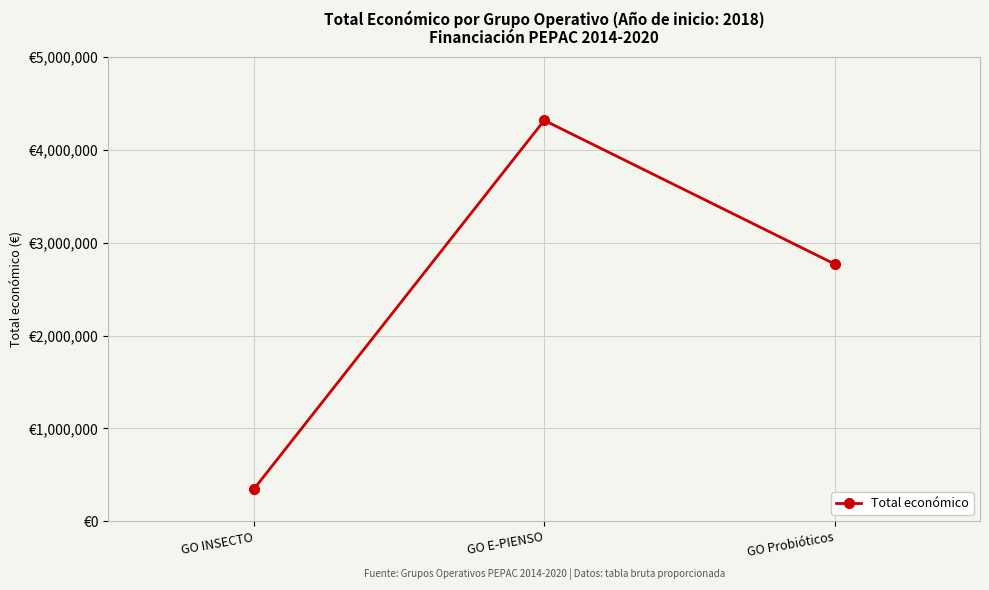

What is the average value?

2476658